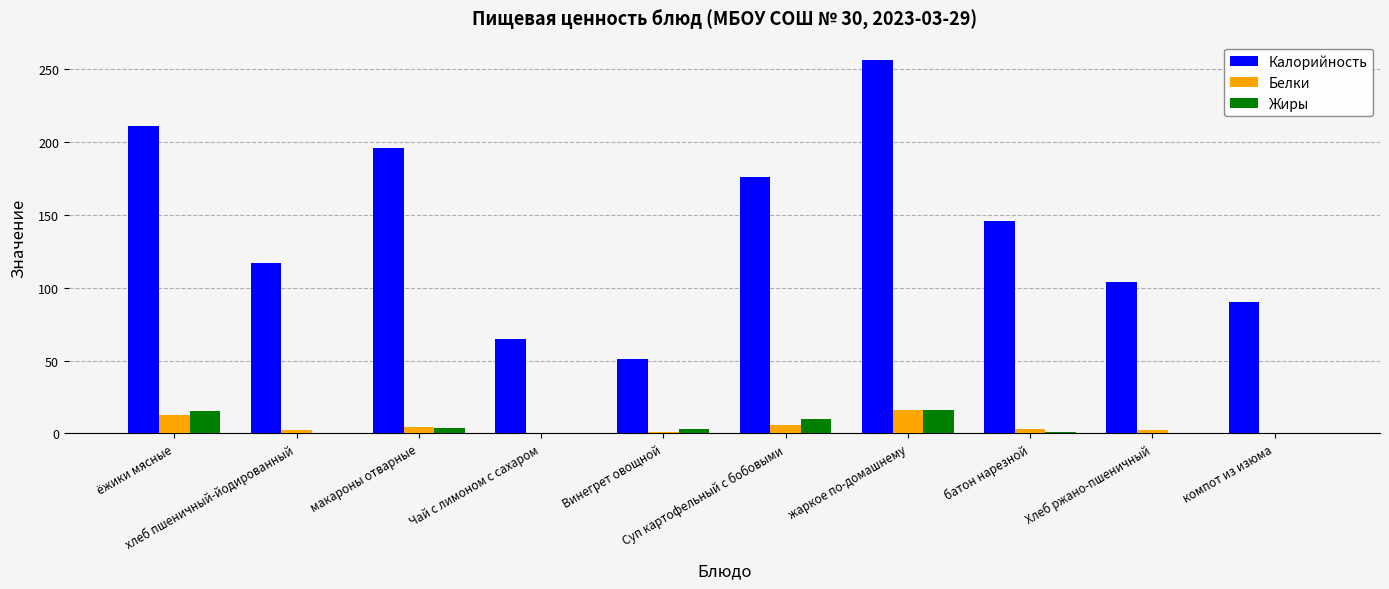

What is the total value across all series at жаркое по-домашнему?

287.7